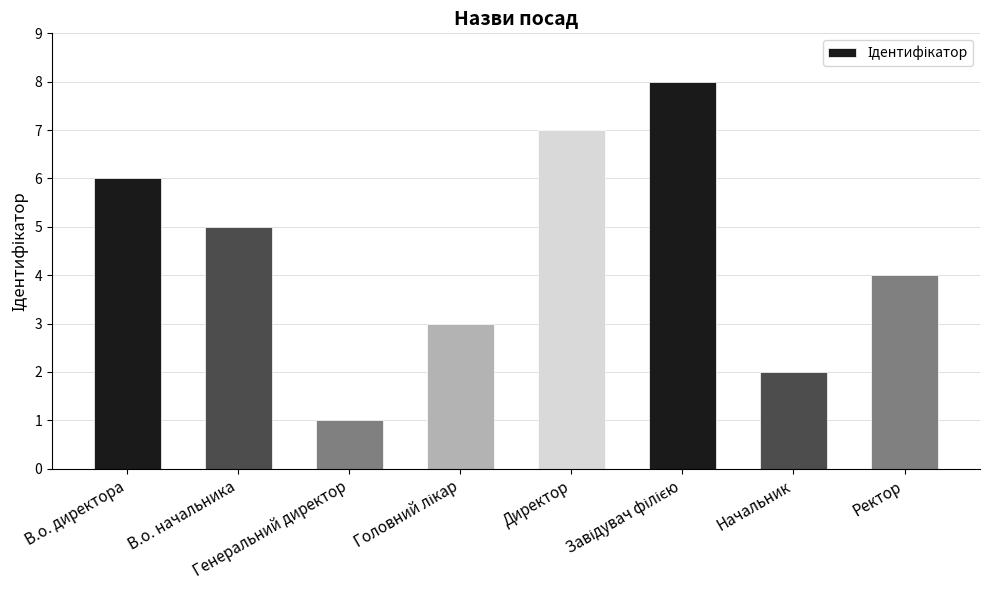

What is the sum of all values?

36